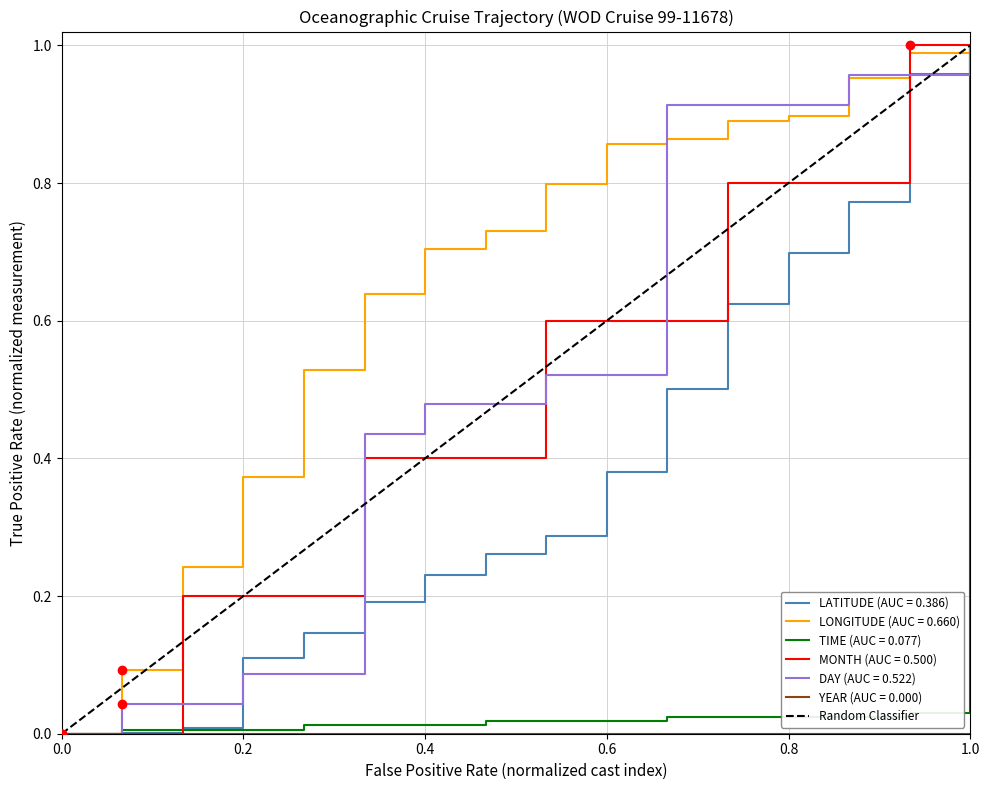

Is the value of DAY (AUC = 0.522) at 0.4 greater than the value of LONGITUDE (AUC = 0.660) at 1.0?

No